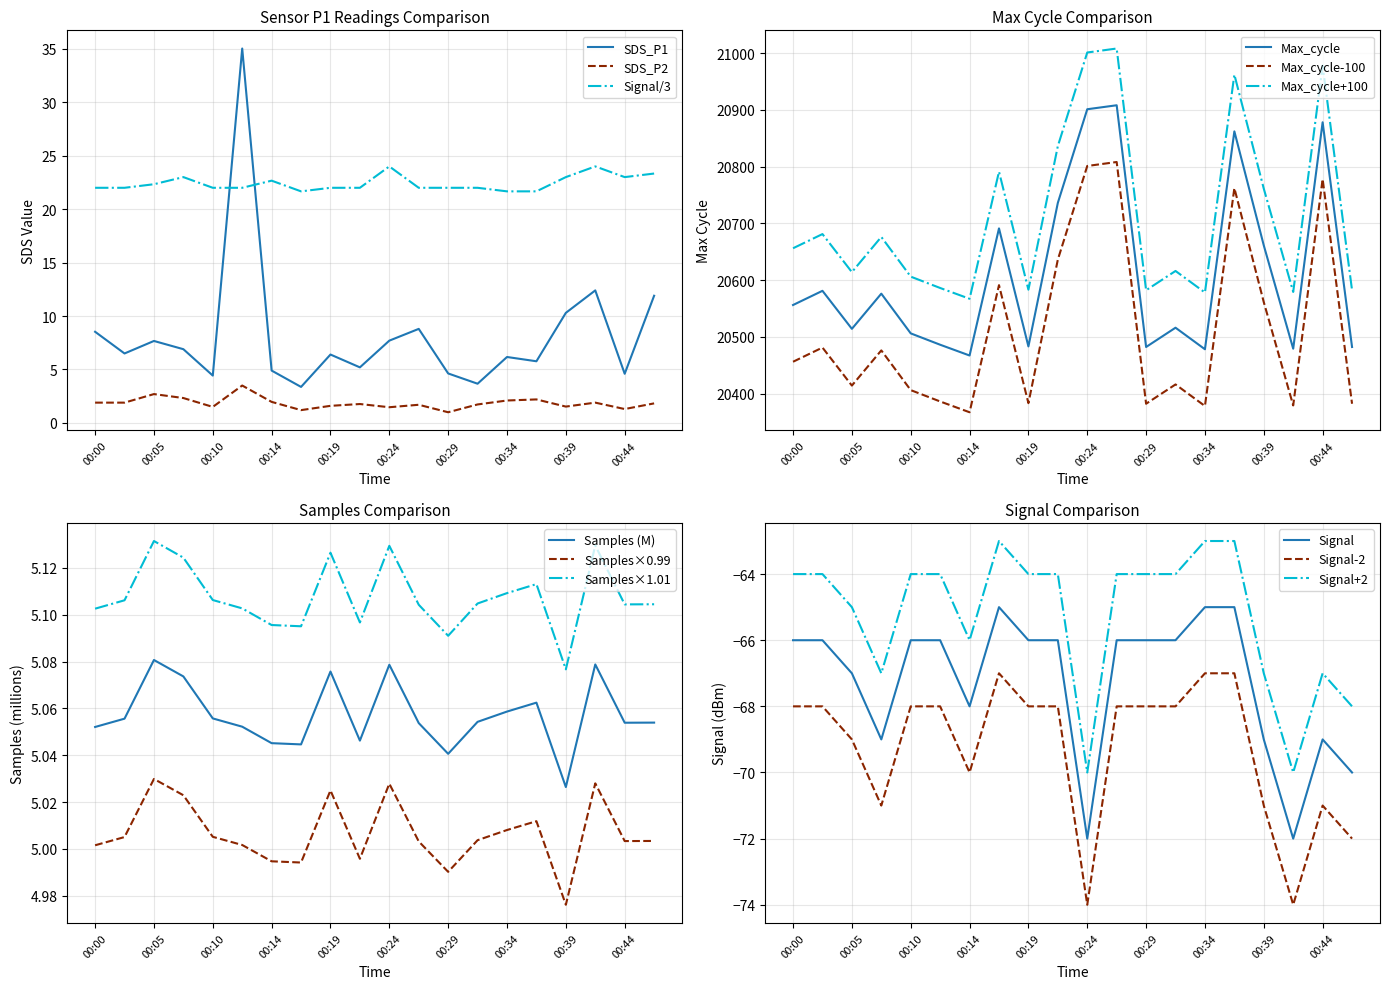

What is the maximum value for SDS_P1?

35.0